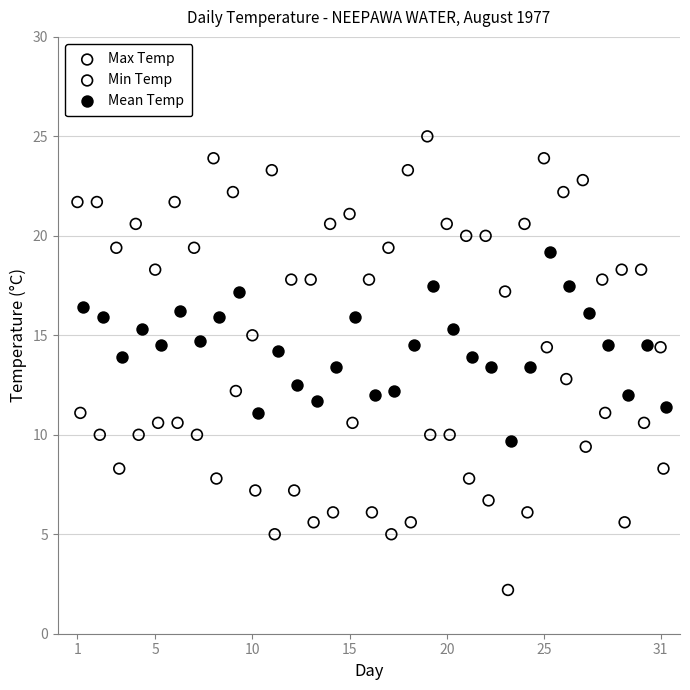

Which series contains the highest Y value?

Max Temp